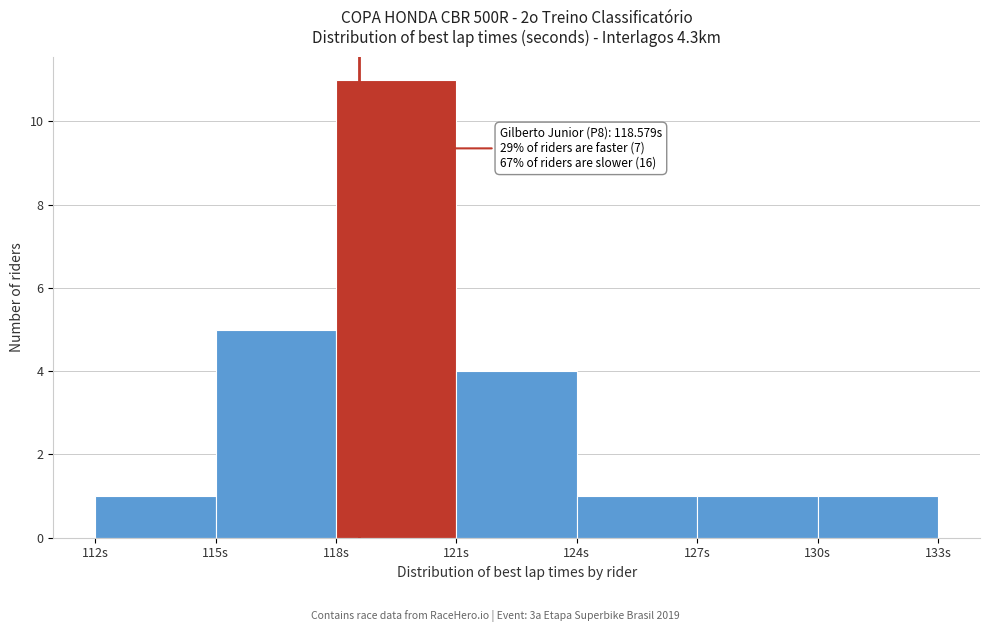

Over which range of the x-axis is the bar tallest?

118 to 121